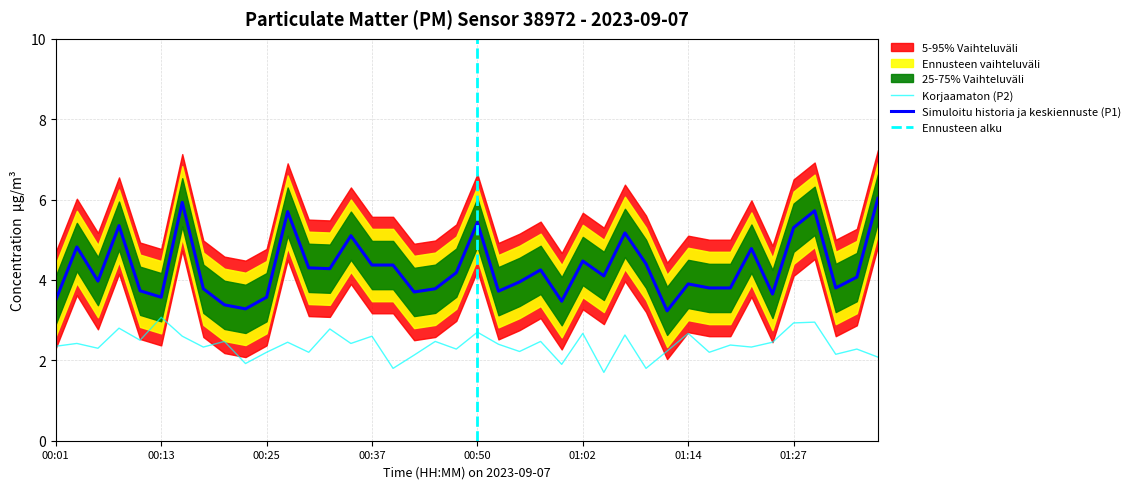

What is the total value across all series at 01:34?

6.3